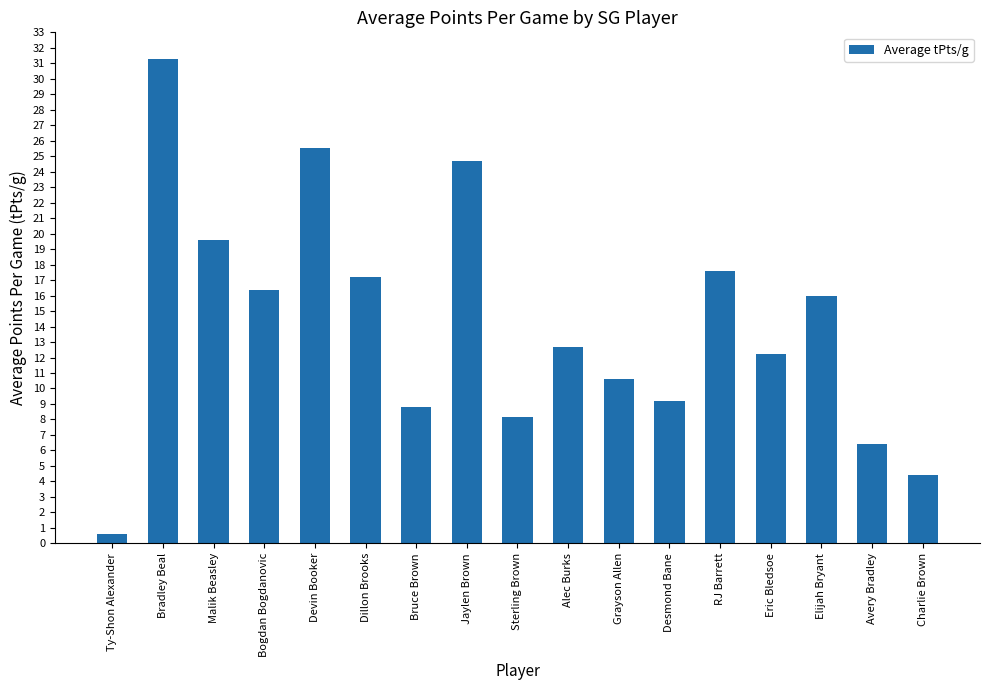

What position from the left is Elijah Bryant?

15